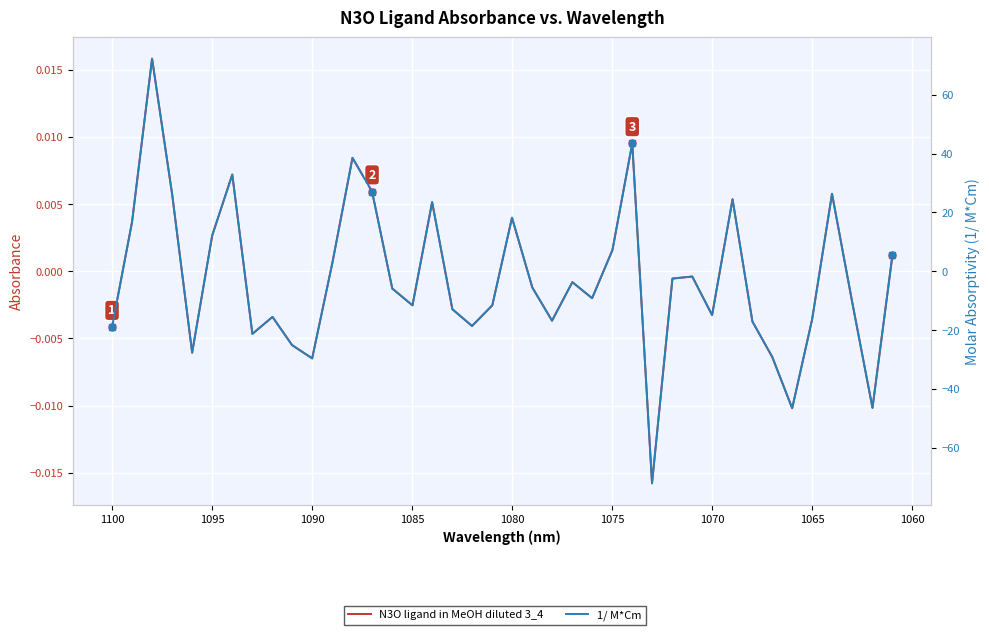

What is the difference between the maximum and minimum values in the 1/ M*Cm series?

144.3